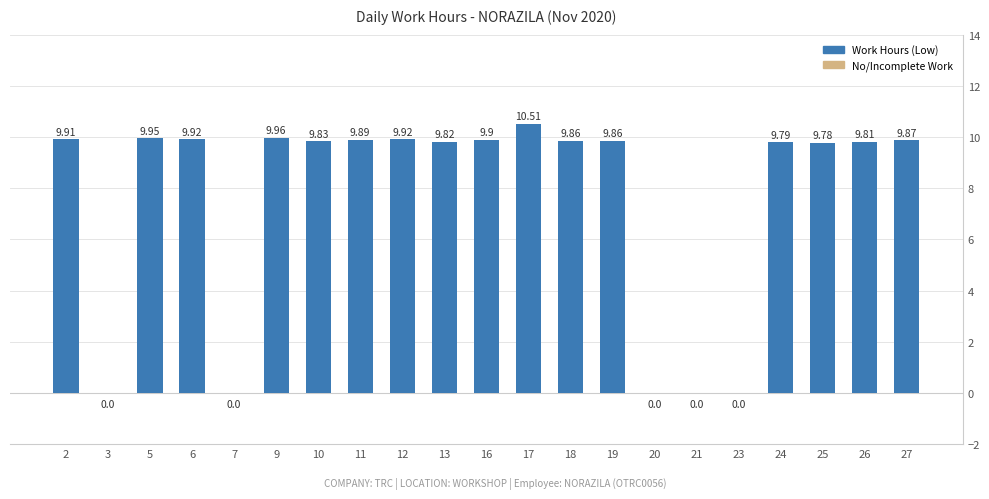

What is the ratio of the value at 12 to the value at 18?

1.0